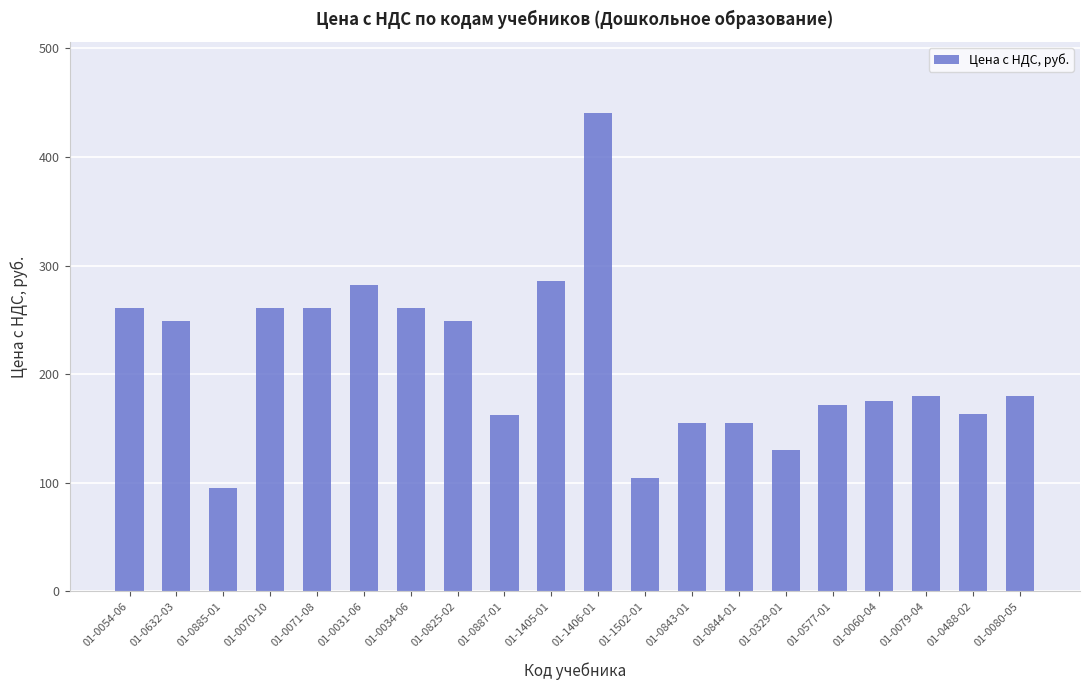

How many bars are there in total?

20